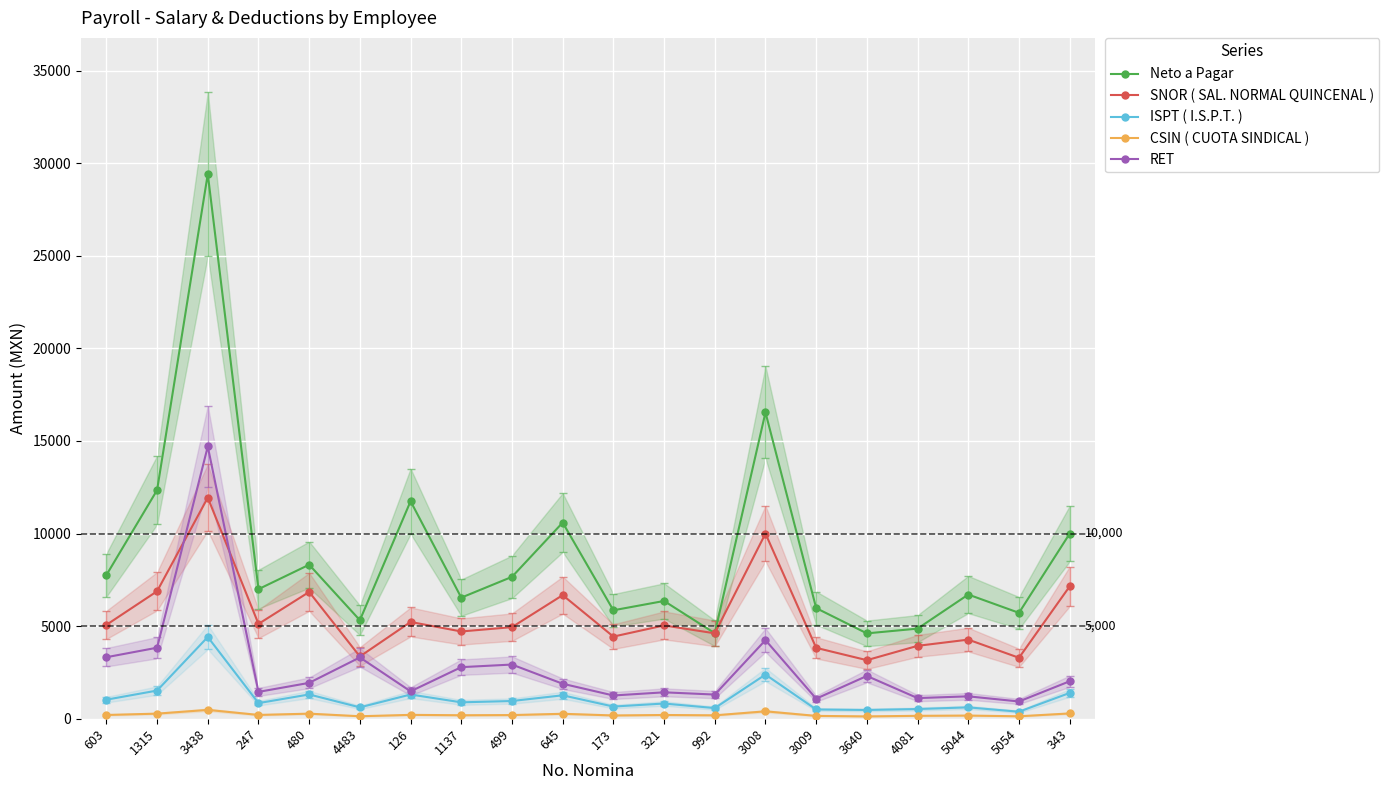

True or false: SNOR ( SAL. NORMAL QUINCENAL ) and CSIN ( CUOTA SINDICAL ) intersect in this chart.

False